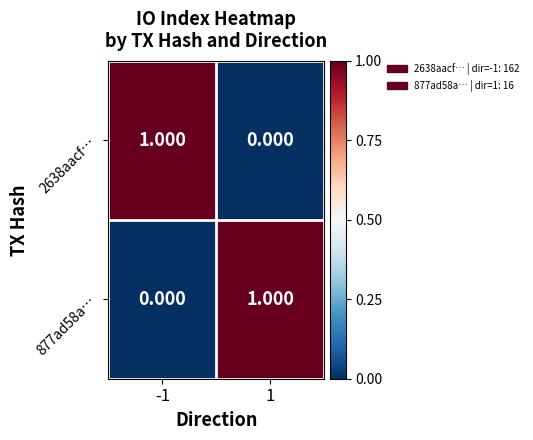

Count the number of data series in this chart.

2